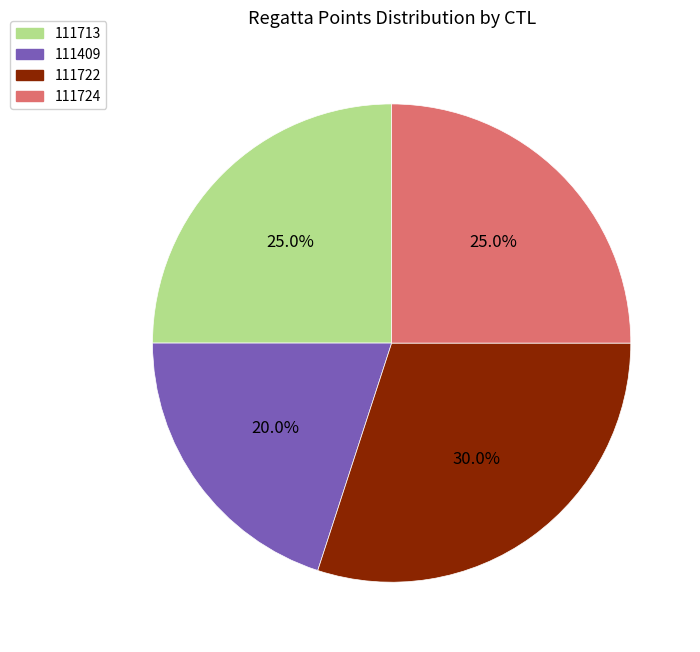

Does any single category account for the majority?

No